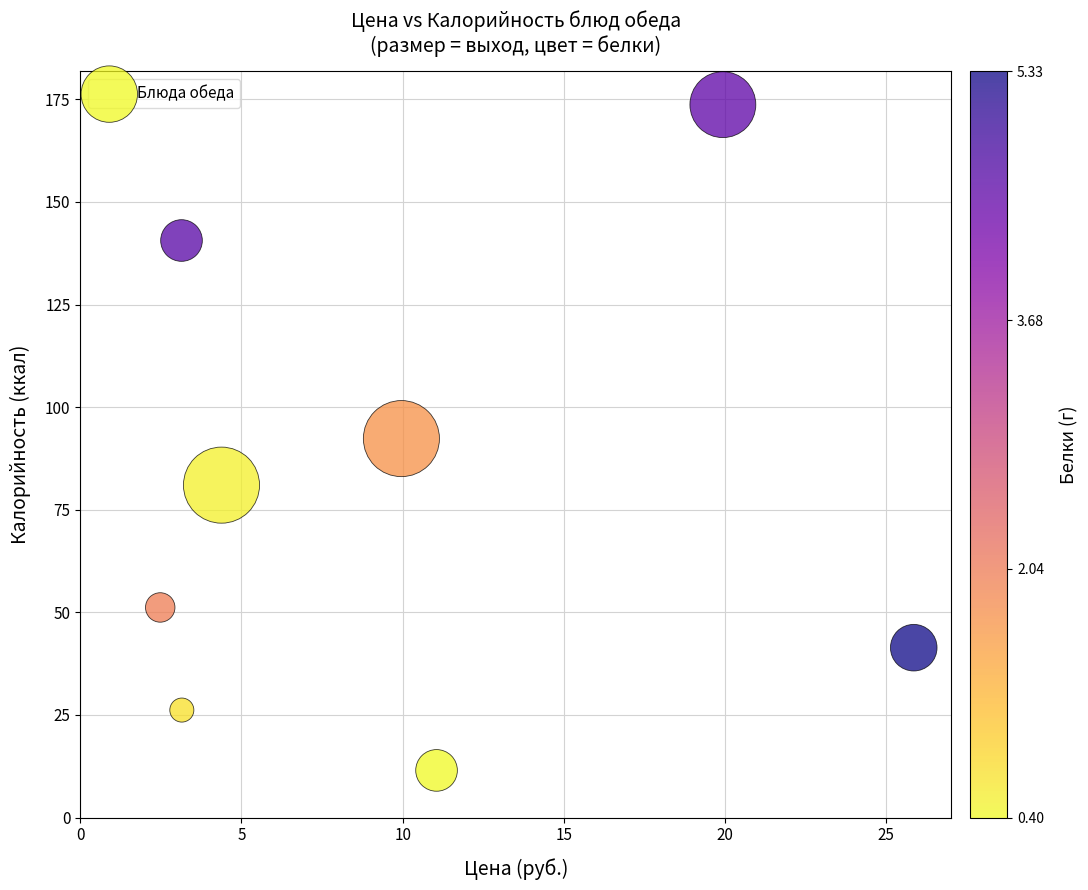

What is the average Y value?

77.2